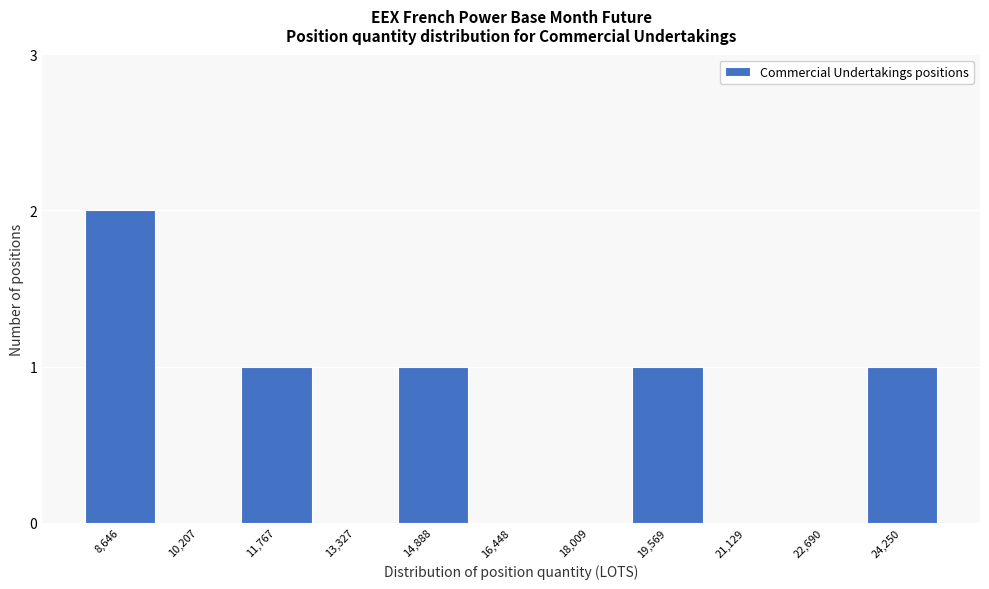

Reading left to right, what are all the values shown in this chart?

8,646=2	10,207=0	11,767=1	13,327=0	14,888=1	16,448=0	18,009=0	19,569=1	21,129=0	22,690=0	24,250=1